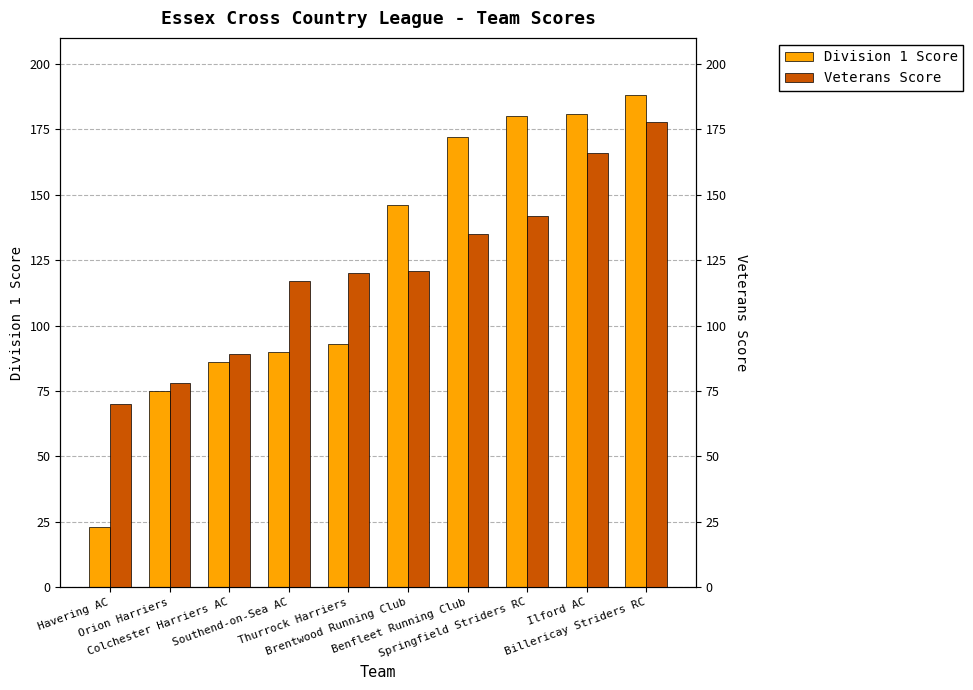

What is the difference between the maximum and minimum values in the Veterans Score series?

108